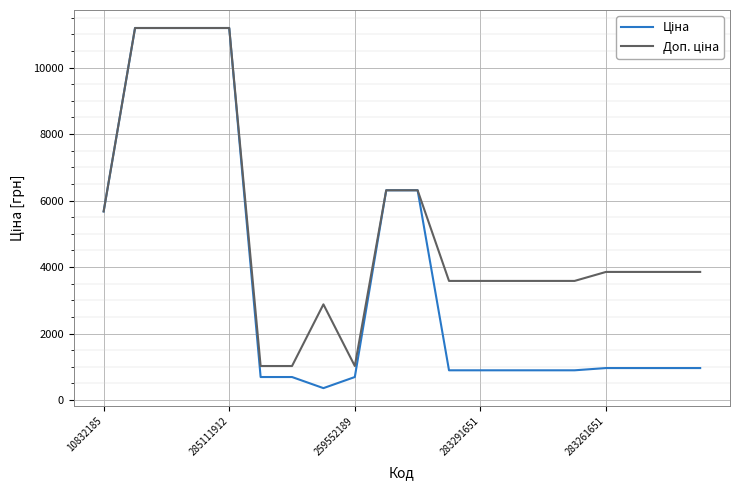

What is the maximum value shown in the chart?

11188.2